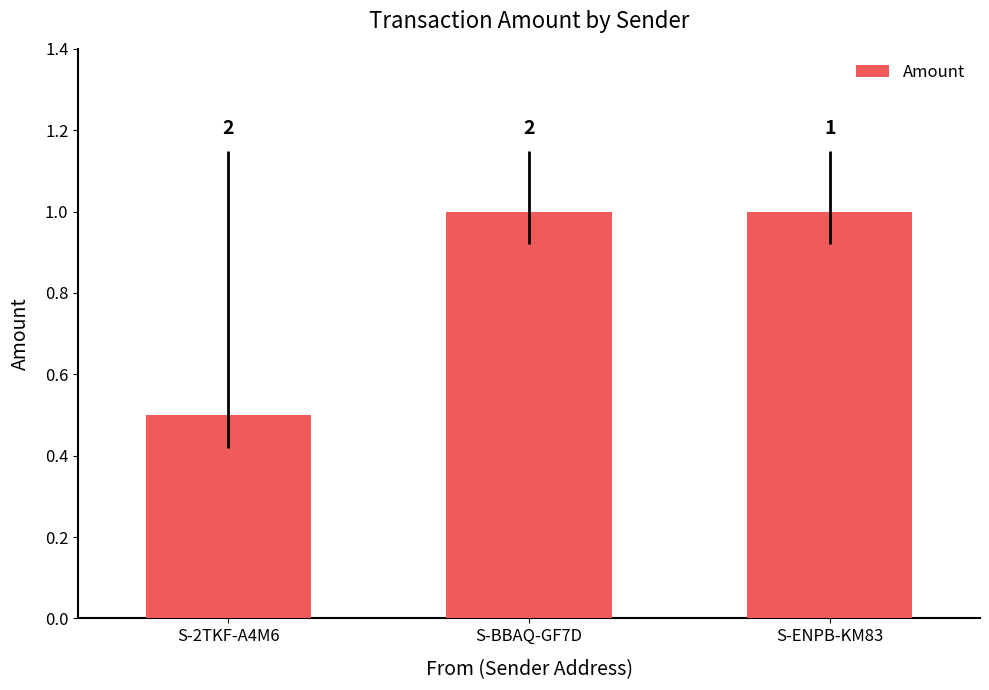

What is the value of the 1st bar from the left?

0.5